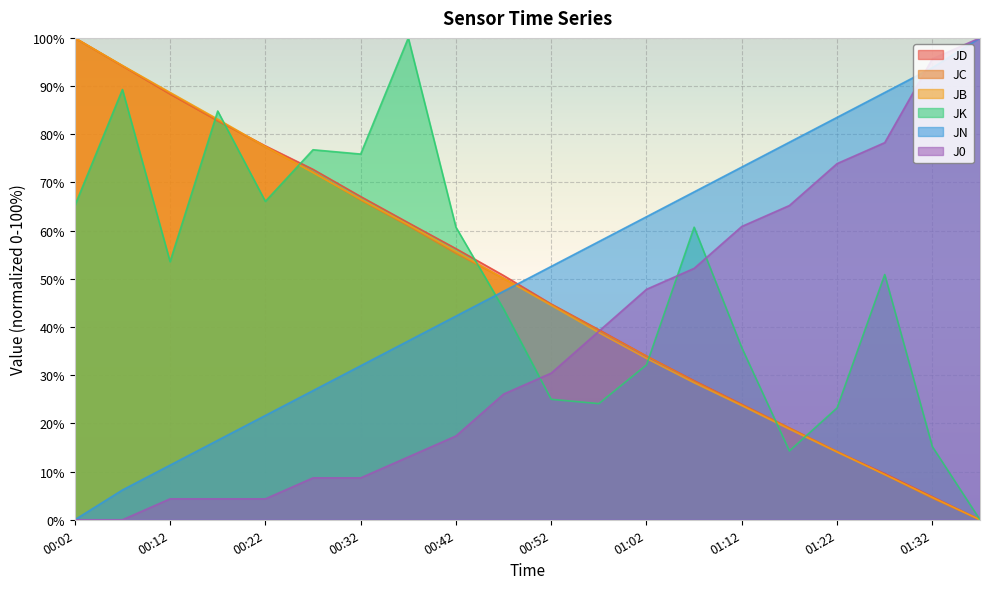

At which category is the sum across all series the highest?

00:07